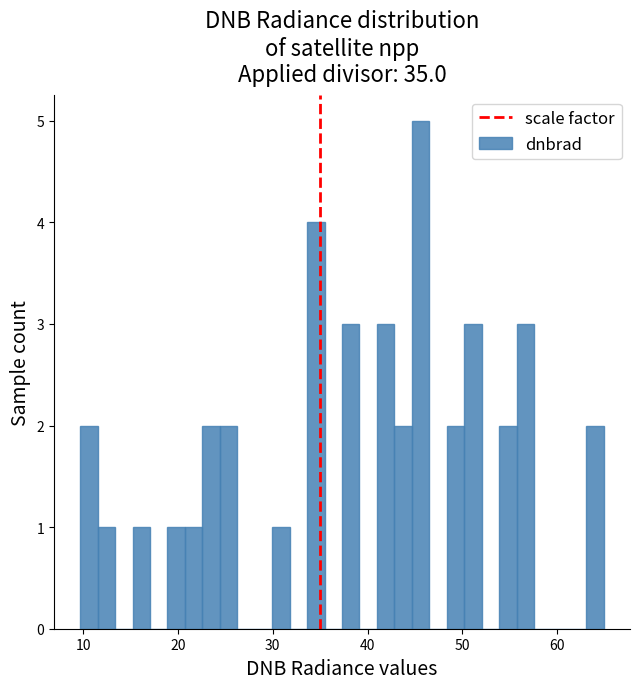

Around what value on the x-axis is the tallest bar? Give the approximate position of its centre, as read against the axis.

46